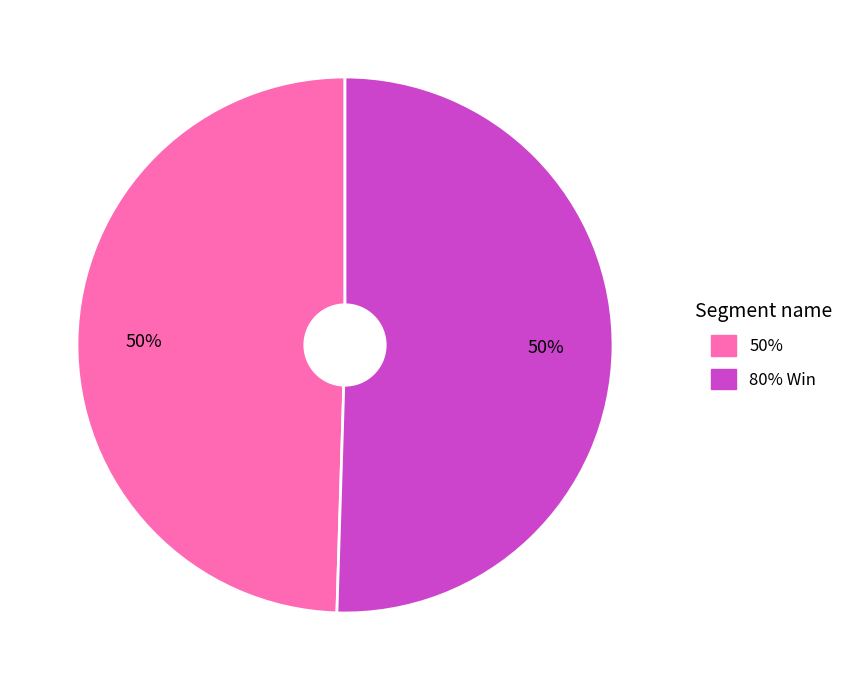

To the nearest percent, what is the combined percentage of 80% Win and 50%?

100%